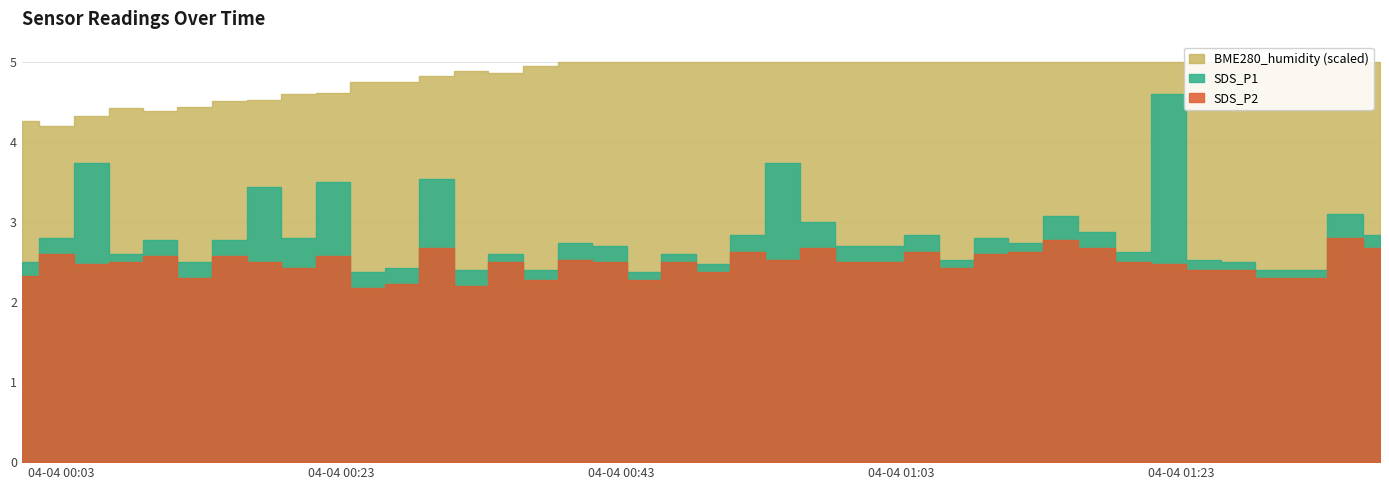

Which series has the widest spread of values?

SDS_P1